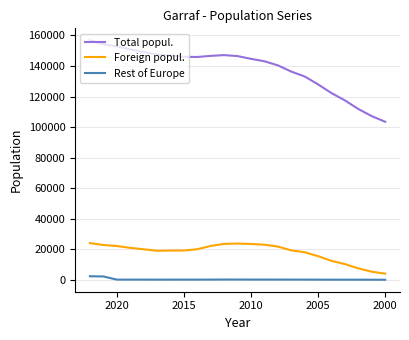

What is the highest value of the Foreign popul. series?

24077